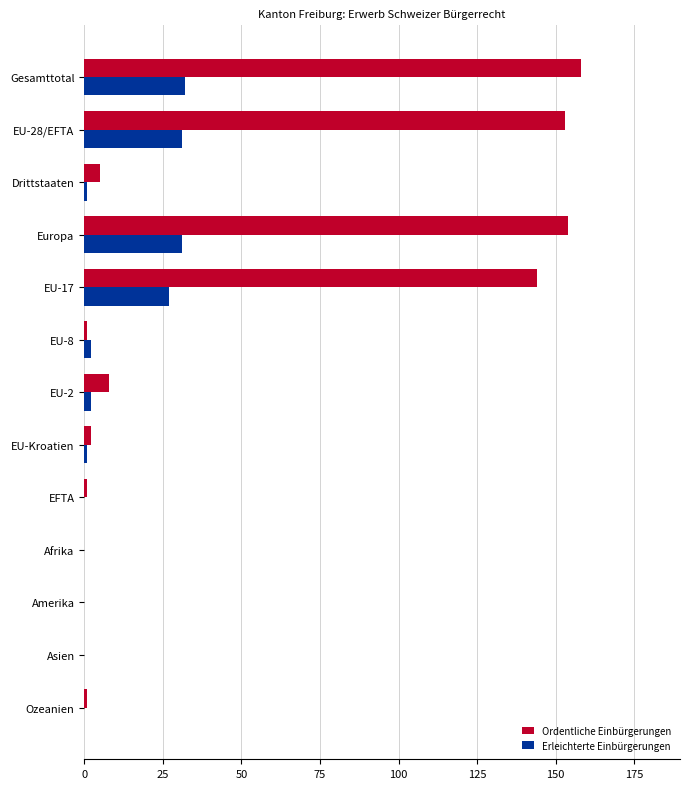

Which category has the highest value across all series?

Gesamttotal